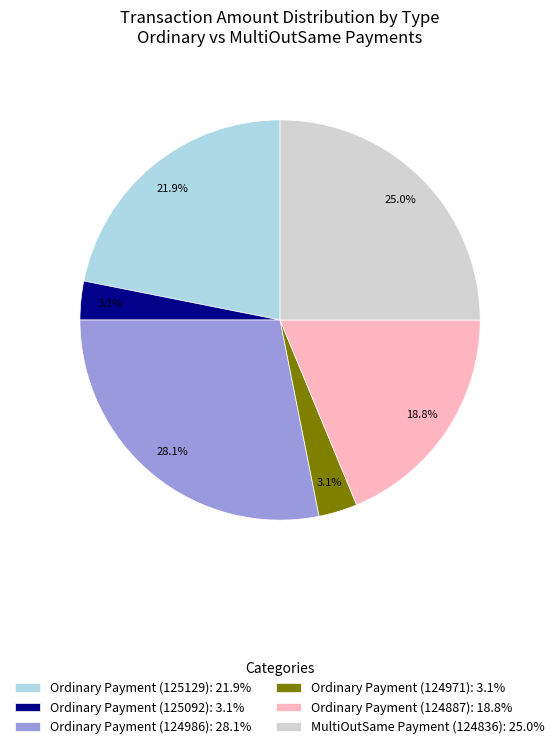

Does Ordinary Payment (124971): 3.1% account for over 50% of the chart?

No